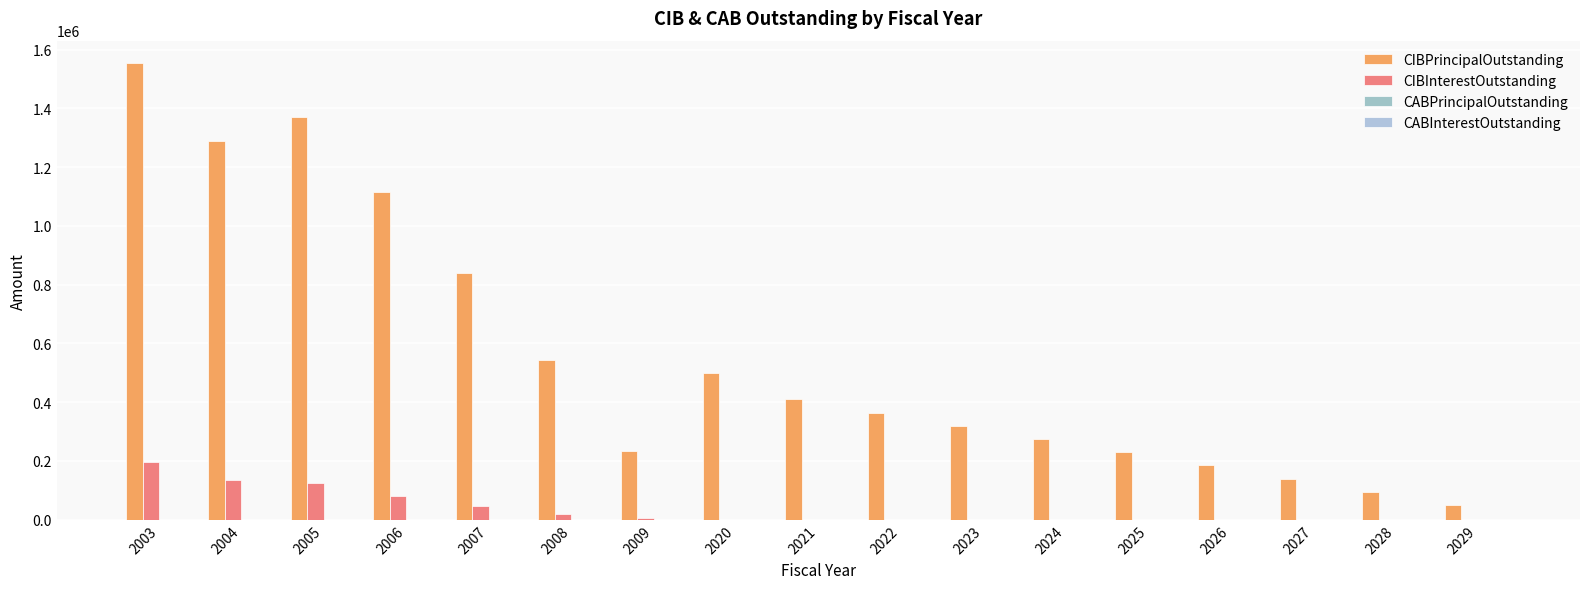

Which series has the largest total across all categories?

CIBPrincipalOutstanding